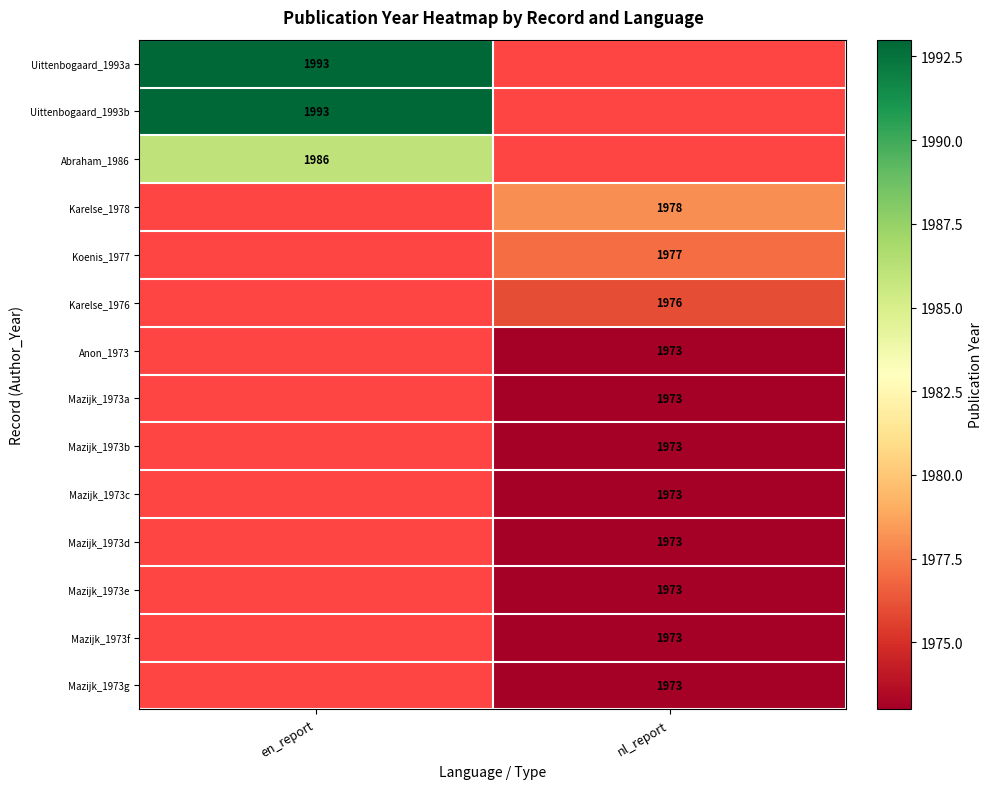

List the series in order of their peak value, highest first.

Uittenbogaard_1993a, Uittenbogaard_1993b, Abraham_1986, Karelse_1978, Koenis_1977, Karelse_1976, Anon_1973, Mazijk_1973a, Mazijk_1973b, Mazijk_1973c, Mazijk_1973d, Mazijk_1973e, Mazijk_1973f, Mazijk_1973g